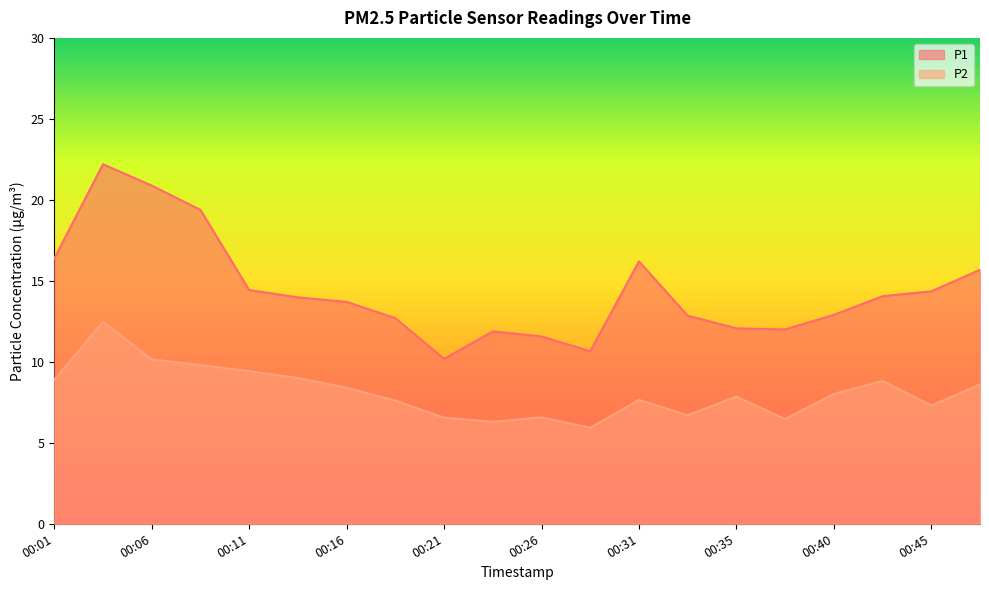

What is the difference between the maximum and minimum values in the P1 series?

12.0